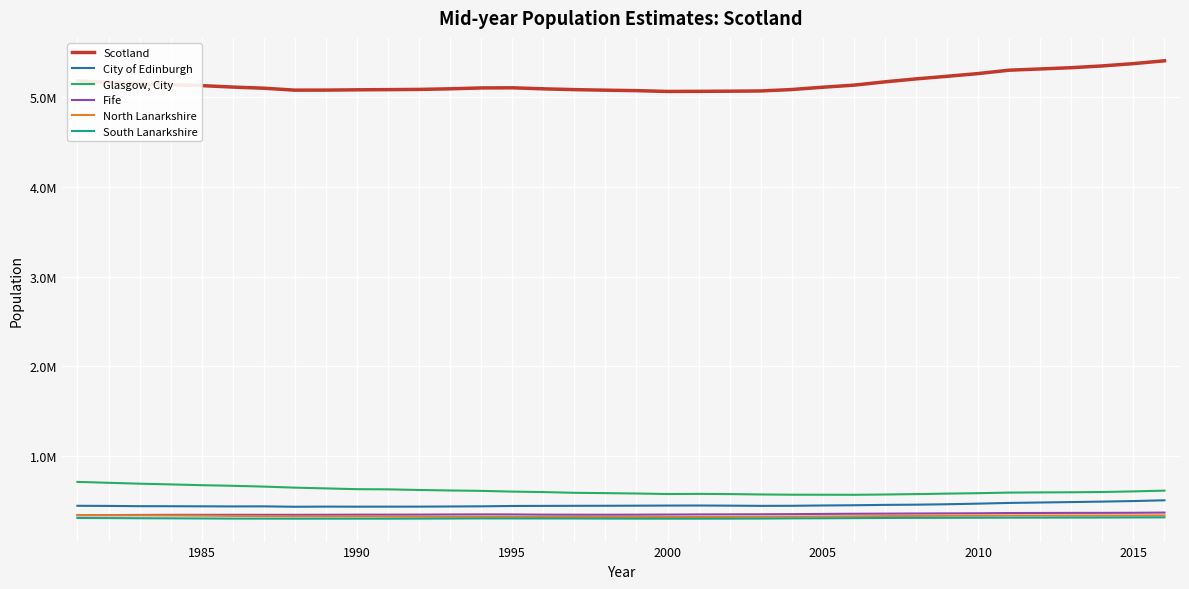

What is the value of the Glasgow, City point at the 12th from the left?

622210